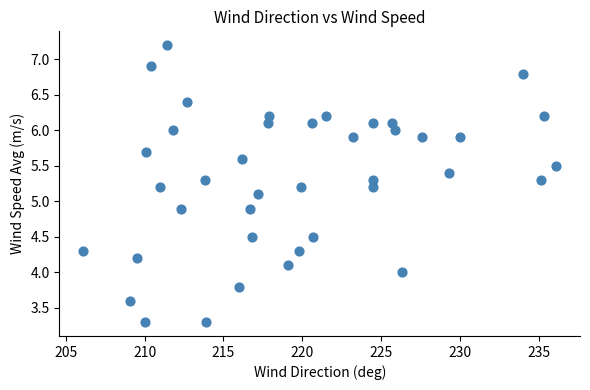

What is the range of Y values (max minus min)?

3.9